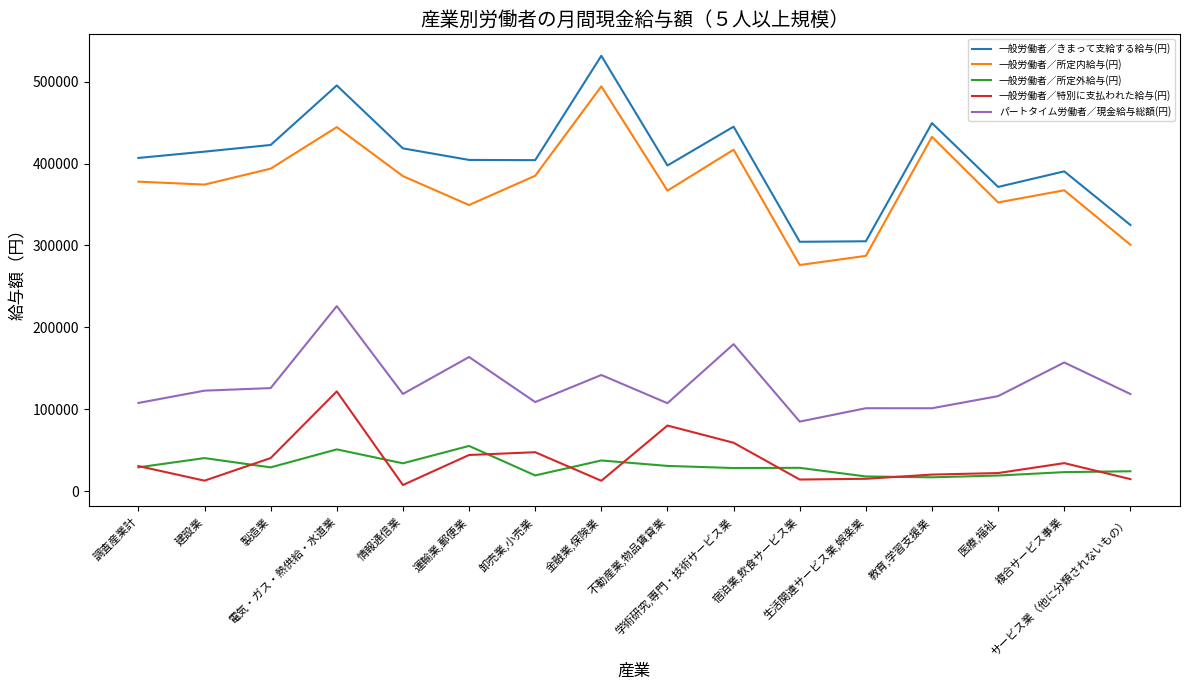

True or false: 一般労働者／所定外給与(円) and 一般労働者／きまって支給する給与(円) cross at least once.

False